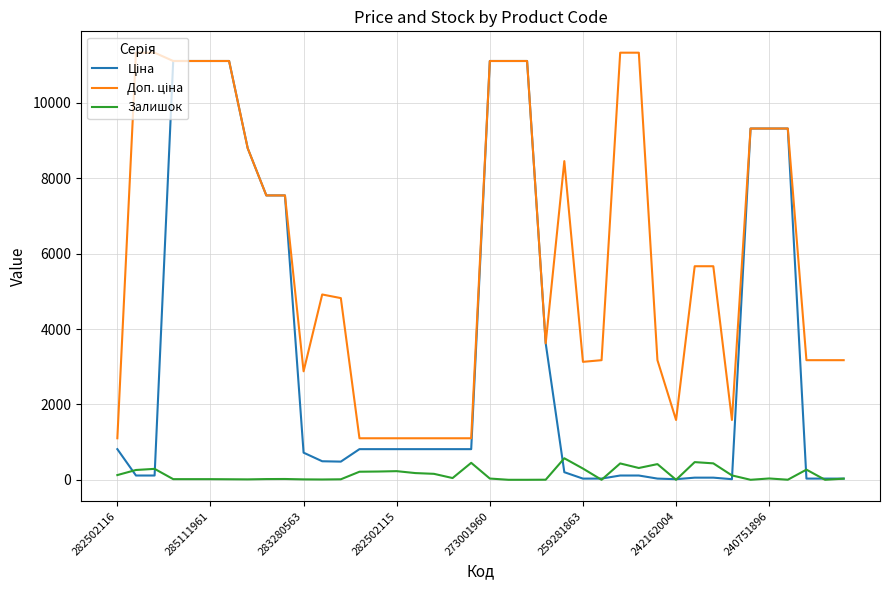

What is the maximum value for Залишок?

571.0